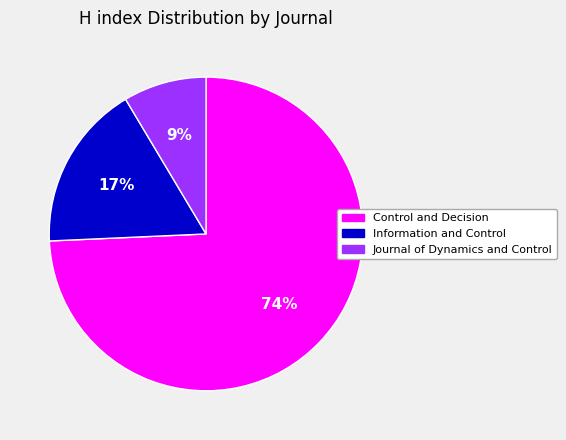

How many slices are in this pie chart?

3